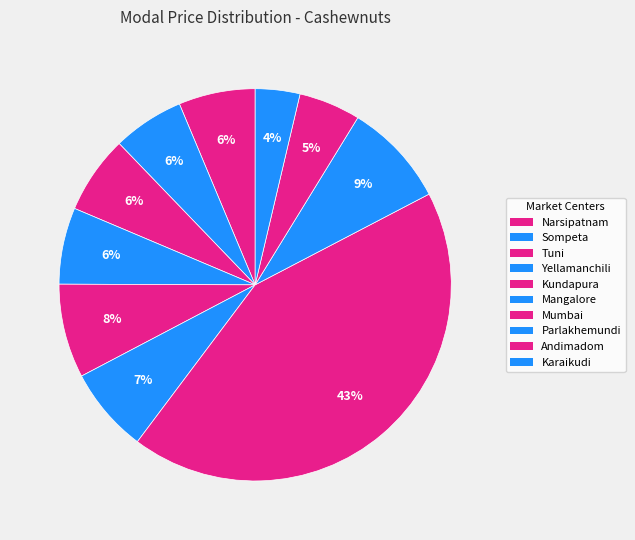

What is the smallest slice in the pie chart?

Karaikudi